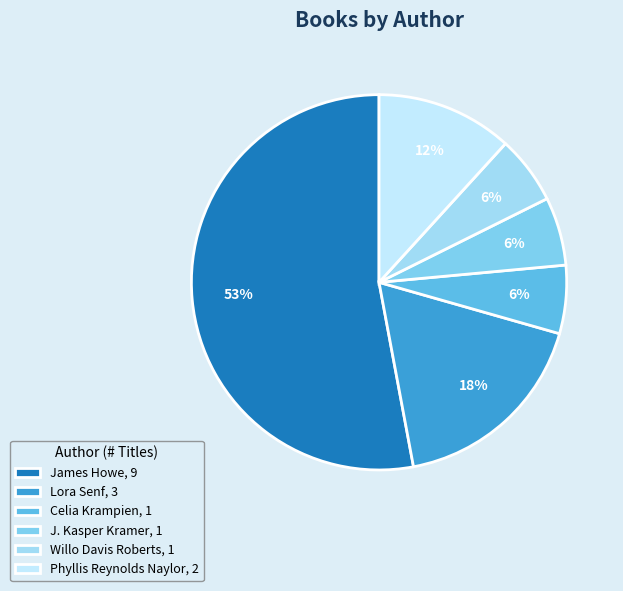

Count the number of slices in the pie.

6